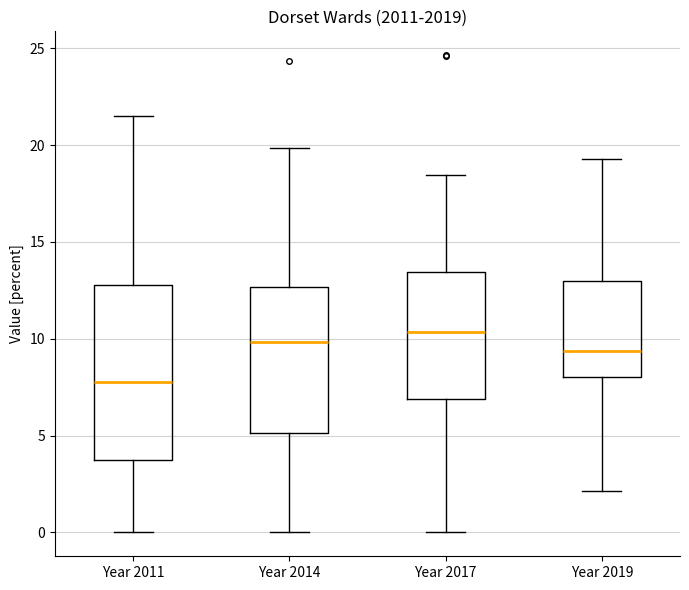

Which box's median line is the highest?

Year 2017